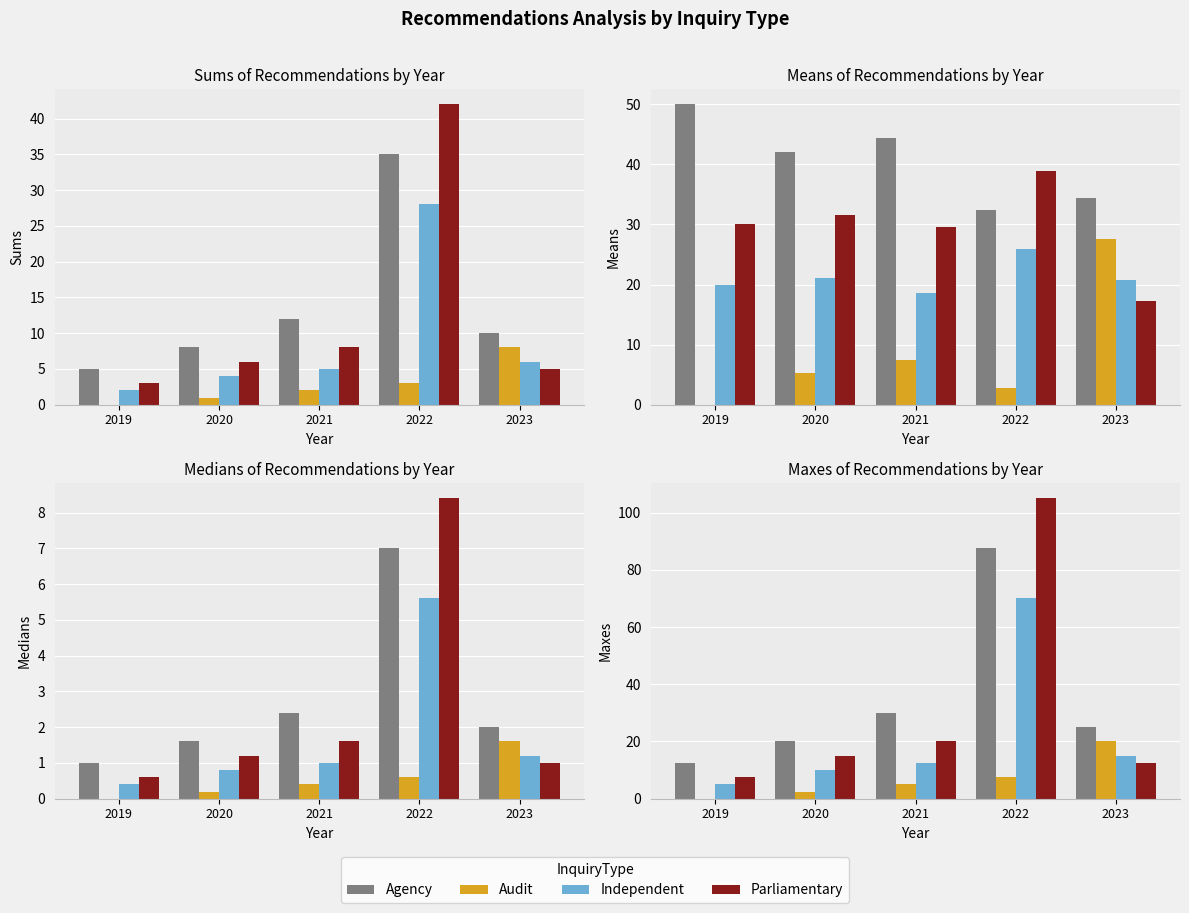

At which category is the sum across all series the highest?

2022